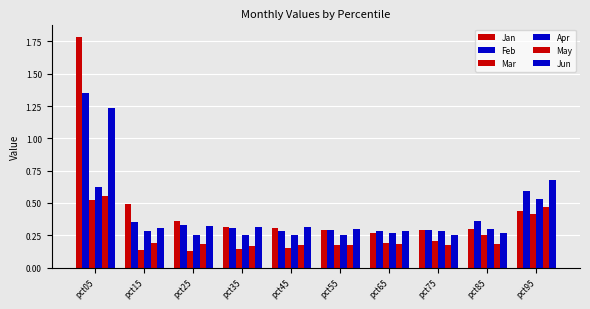

Reading right to left, what are all the values shown in this chart?

Jan: 0.4	0.3	0.3	0.3	0.3	0.3	0.3	0.4	0.5	1.8
Feb: 0.6	0.4	0.3	0.3	0.3	0.3	0.3	0.3	0.3	1.3
Mar: 0.4	0.2	0.2	0.2	0.2	0.2	0.1	0.1	0.1	0.5
Apr: 0.5	0.3	0.3	0.3	0.3	0.2	0.2	0.3	0.3	0.6
May: 0.5	0.2	0.2	0.2	0.2	0.2	0.2	0.2	0.2	0.6
Jun: 0.7	0.3	0.3	0.3	0.3	0.3	0.3	0.3	0.3	1.2